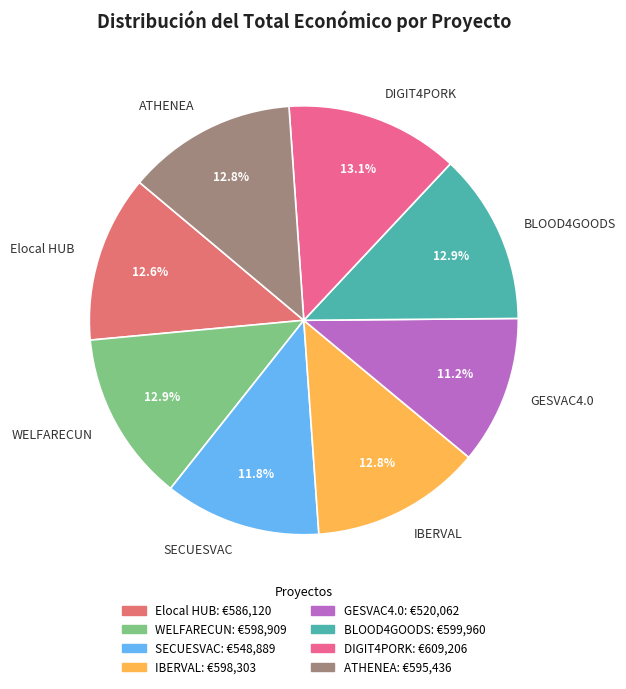

Count the number of slices in the pie.

8